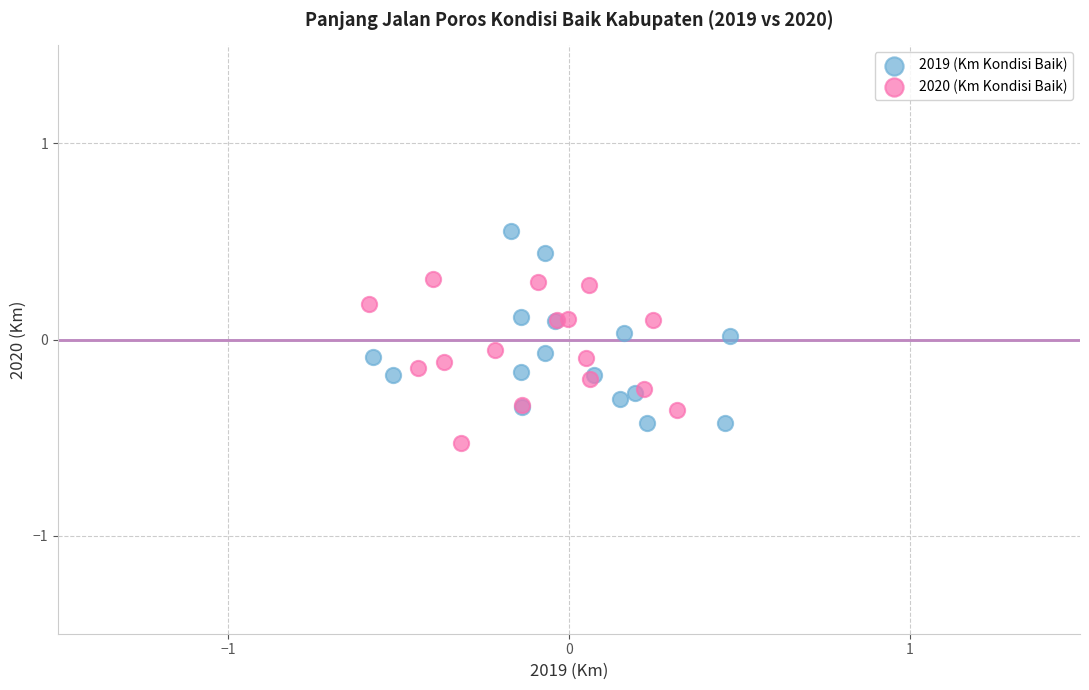

Which series has the widest spread of Y values?

2019 (Km Kondisi Baik)